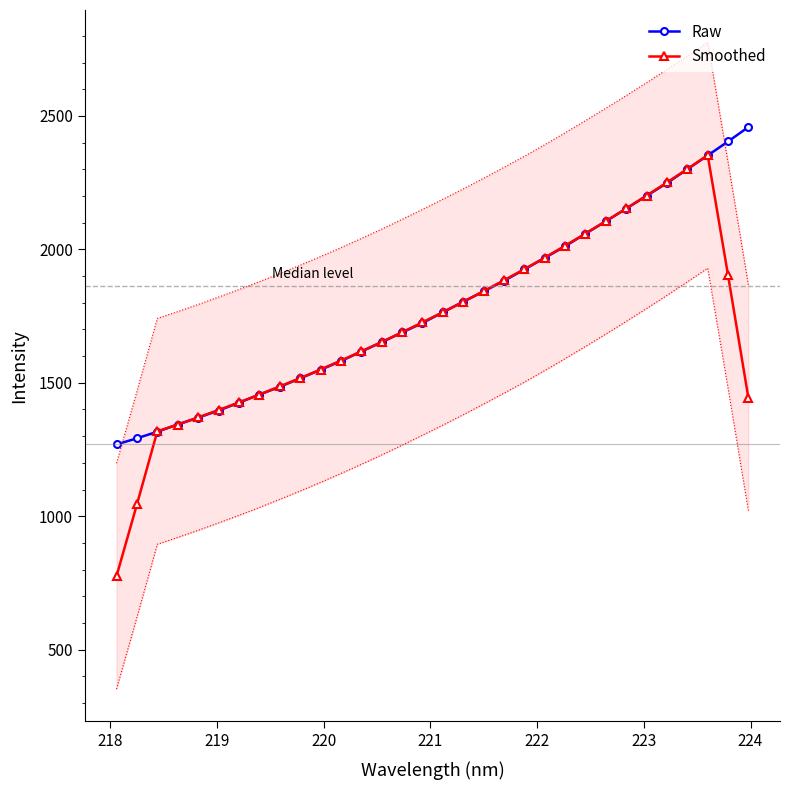

What is the smallest value displayed?

775.5